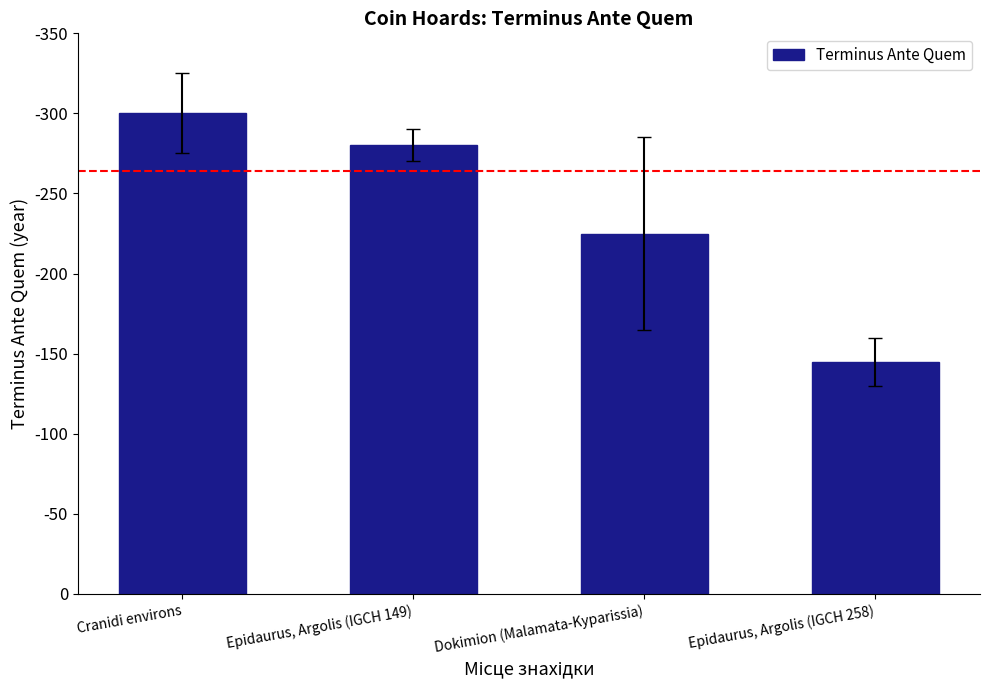

What is the difference between the values at Cranidi environs and Epidaurus, Argolis (IGCH 149)?

20